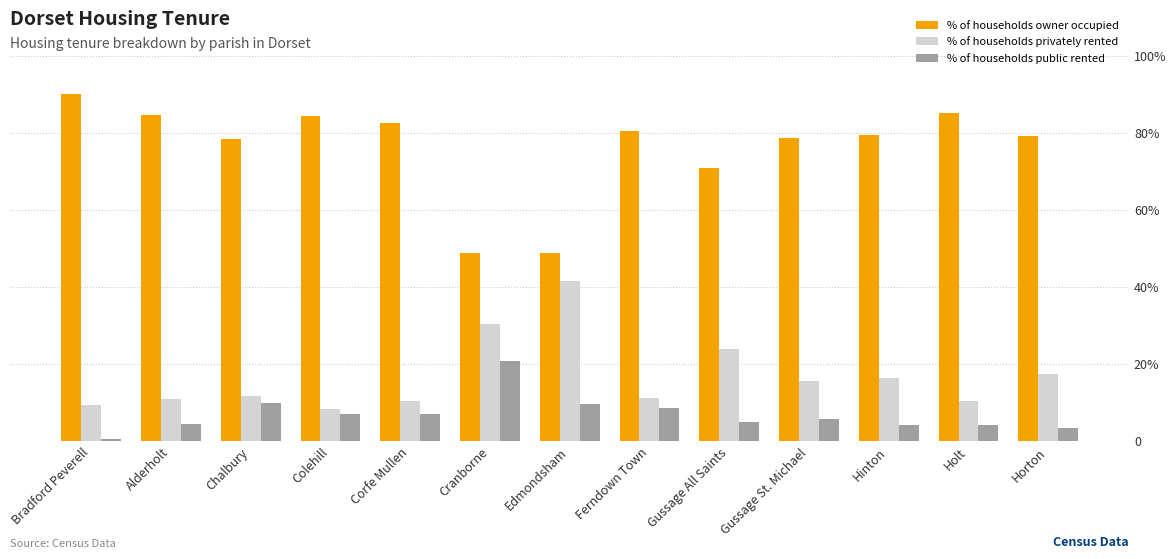

Where is % of households owner occupied nearest to the value 69?

Gussage All Saints